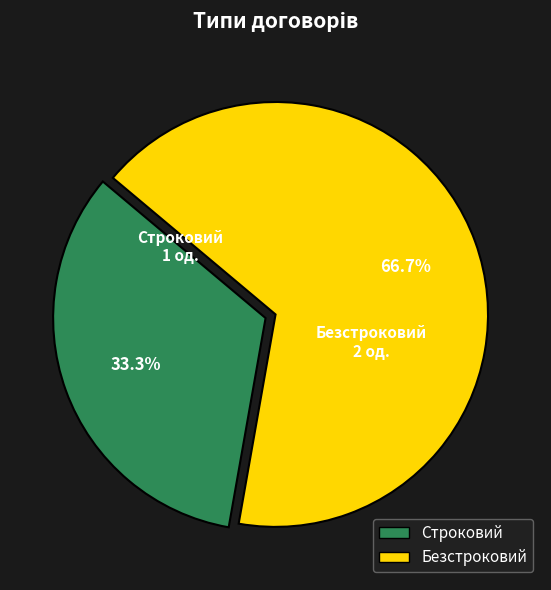

What is the ratio of the value at Строковий to the value at Безстроковий?

0.5